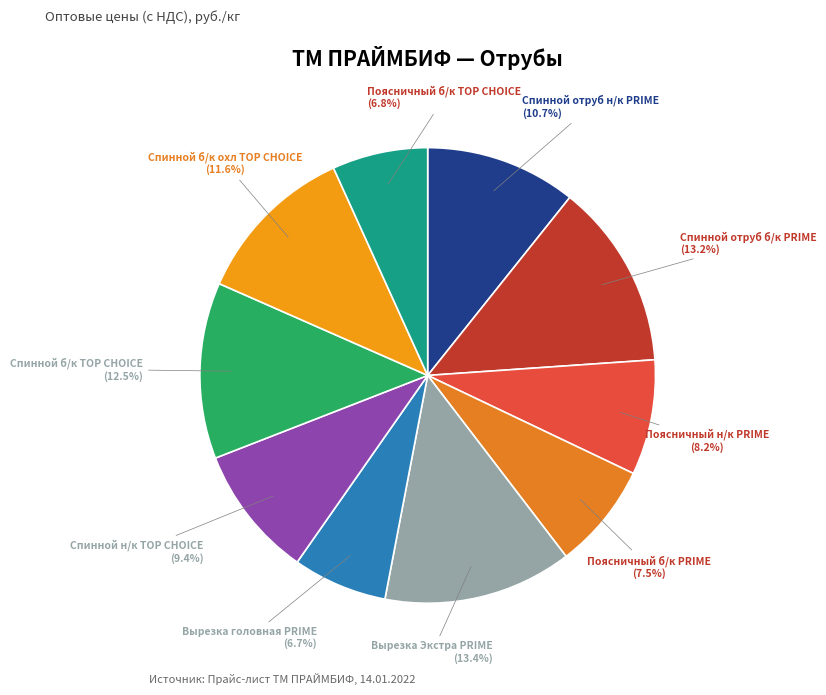

How many slices are in this pie chart?

10